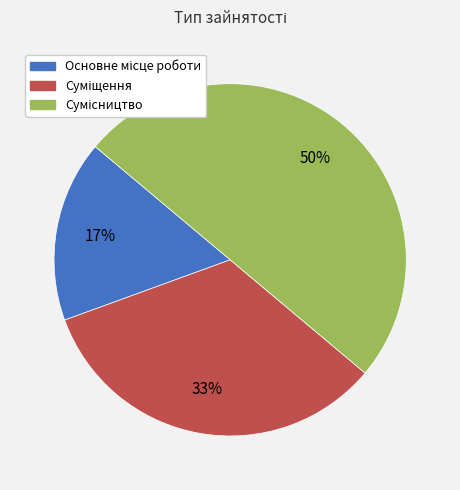

To the nearest percent, what is the average slice percentage?

33%